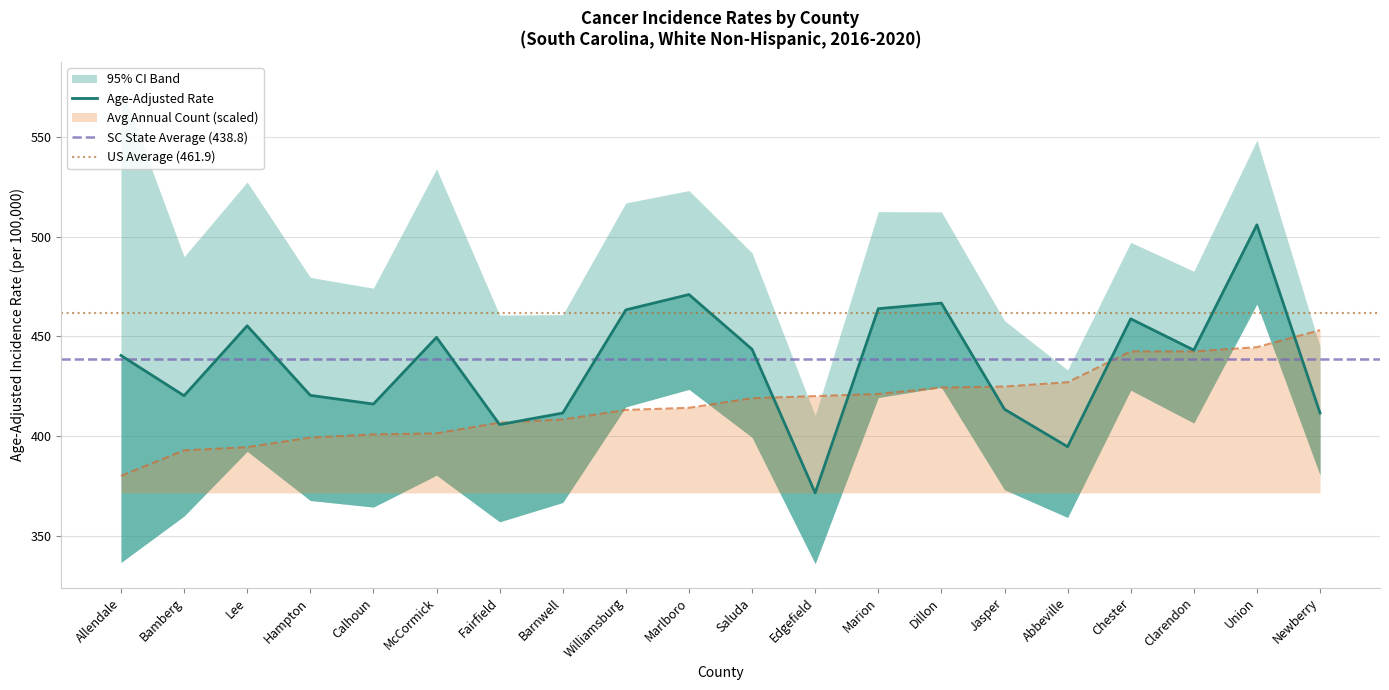

At which label does Age-Adjusted Rate first exceed 443?

Lee